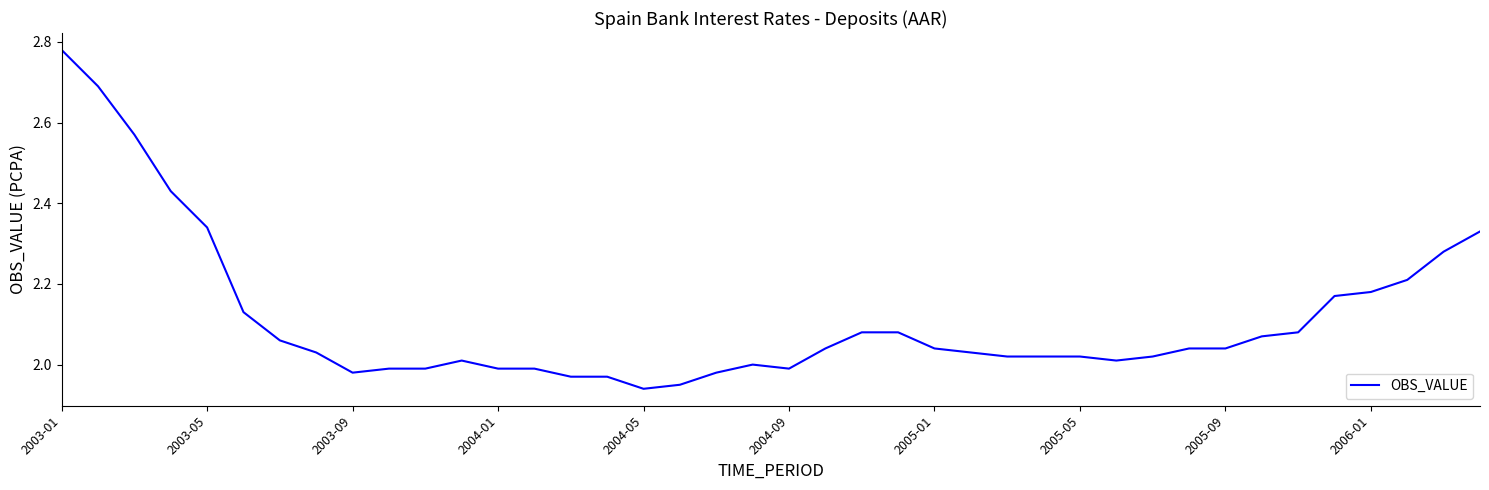

True or false: the data shows 1.4 at 2003-09.

False